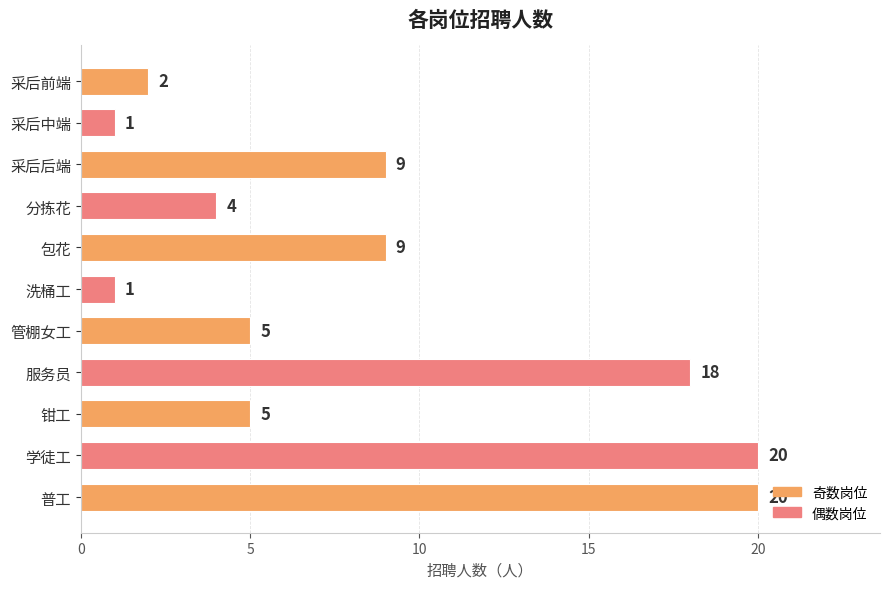

Reading bottom to top, what are all the values shown in this chart?

普工=20	学徒工=20	钳工=5	服务员=18	管棚女工=5	洗桶工=1	包花=9	分拣花=4	采后后端=9	采后中端=1	采后前端=2